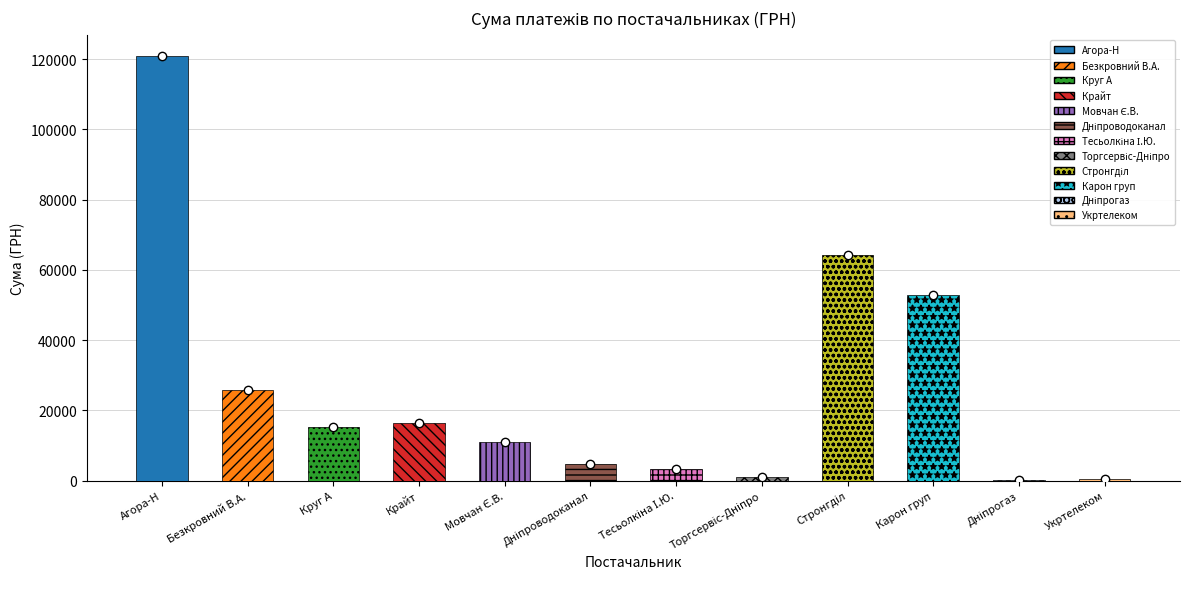

How many values exceed 15185?

6